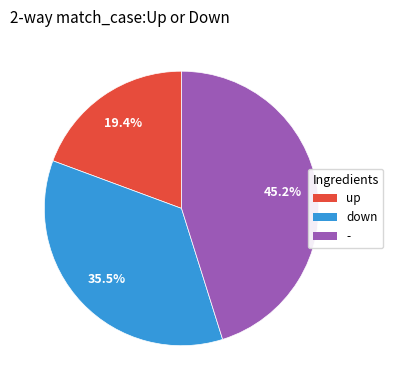

What percentage is the up slice, to the nearest percent?

19%